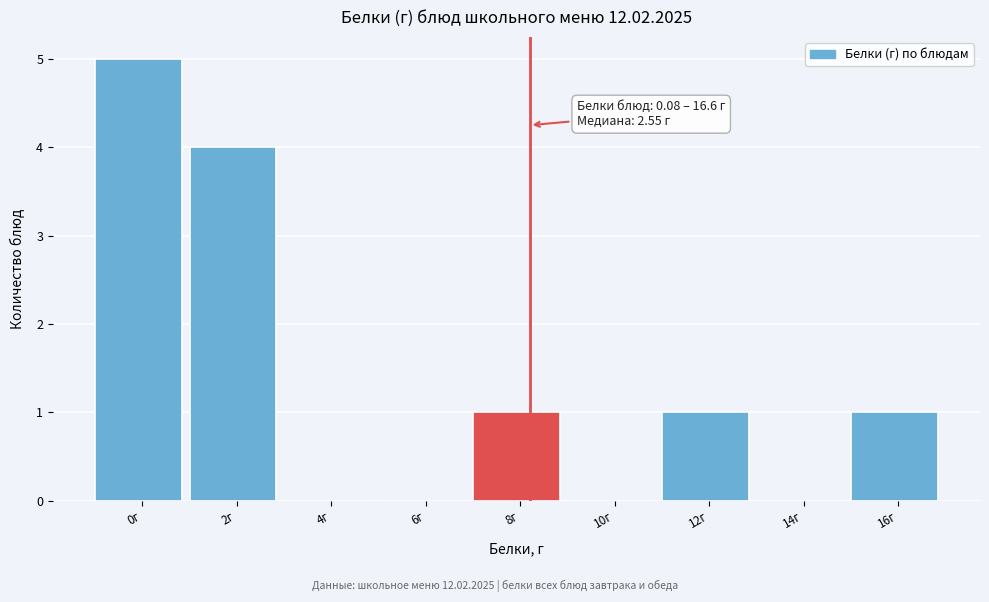

Reading left to right, transcribe all the data shown in this chart.

0г=5	2г=4	4г=0	6г=0	8г=1	10г=0	12г=1	14г=0	16г=1